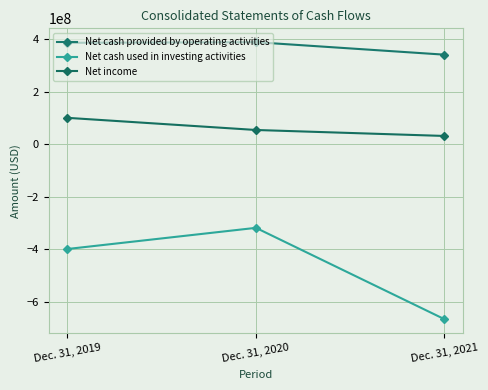

What value does the Net income series have at Dec. 31, 2019, to the nearest 50?

99784000